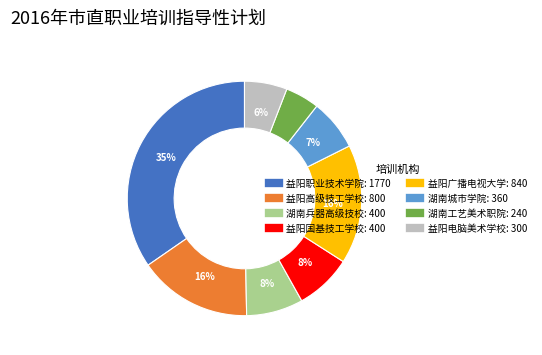

Do 益阳电脑美术学校 and 益阳高级技工学校 together represent more than half of the pie?

No